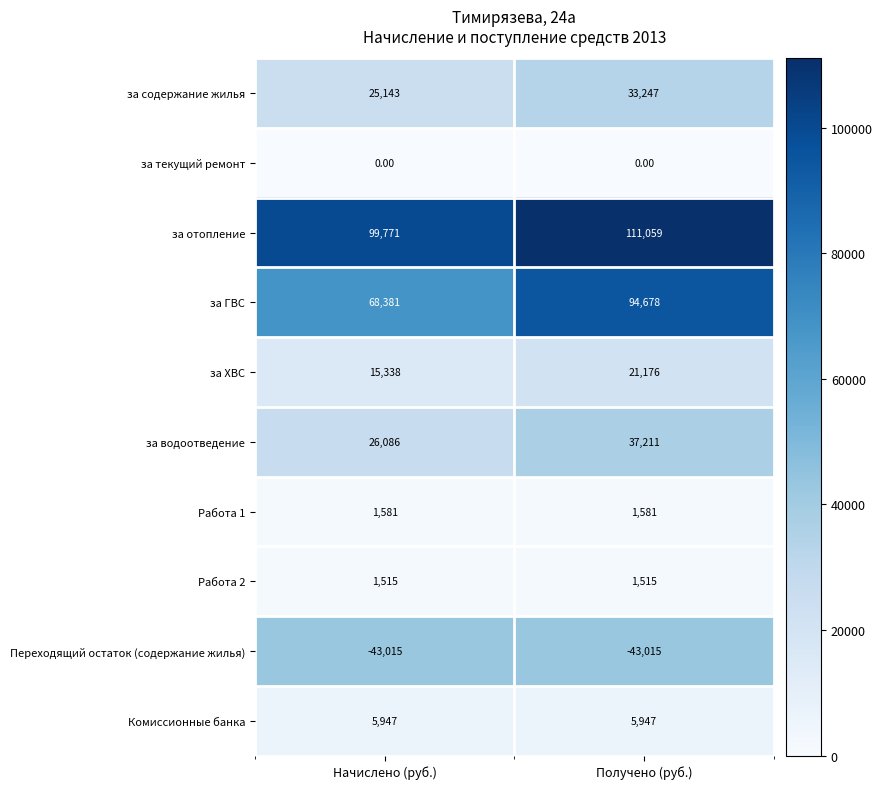

At how many categories does at least one series exceed 88542?

2